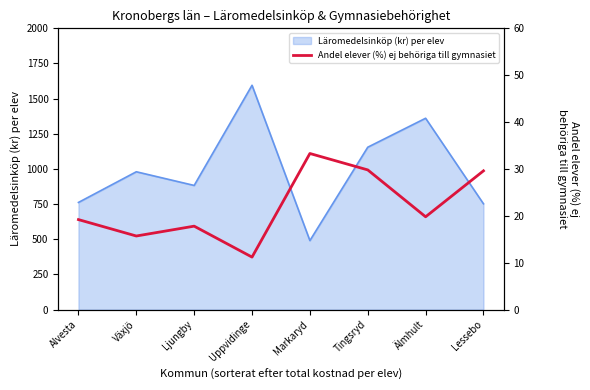

The value at Växjö is 15.7. True or false?

True